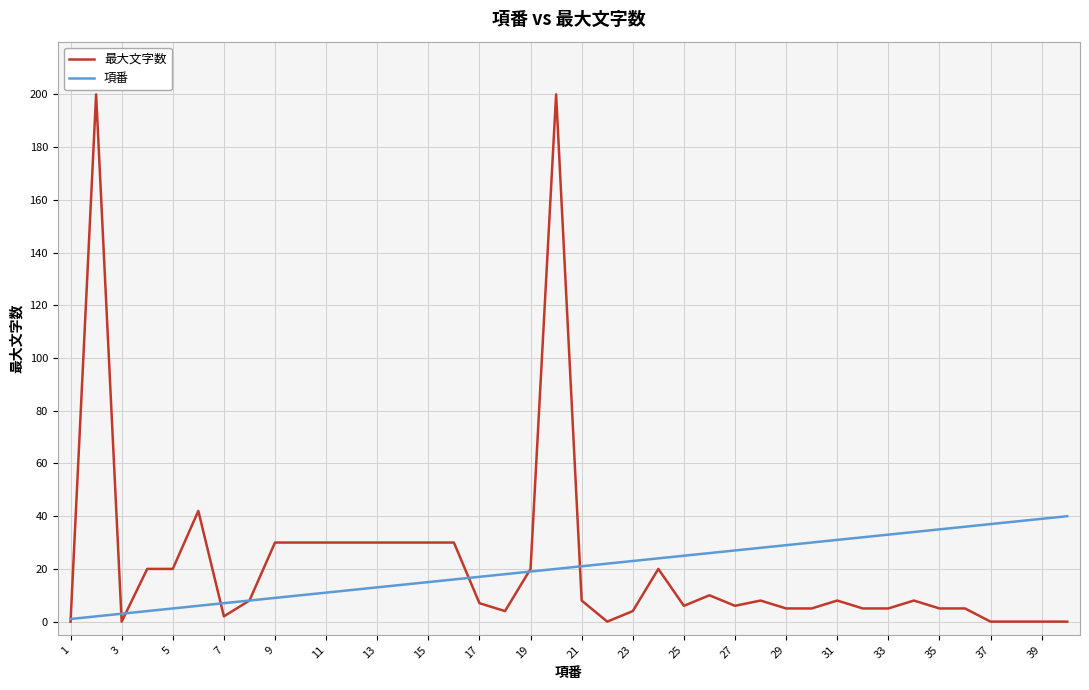

What is the highest value of the 項番 series?

40